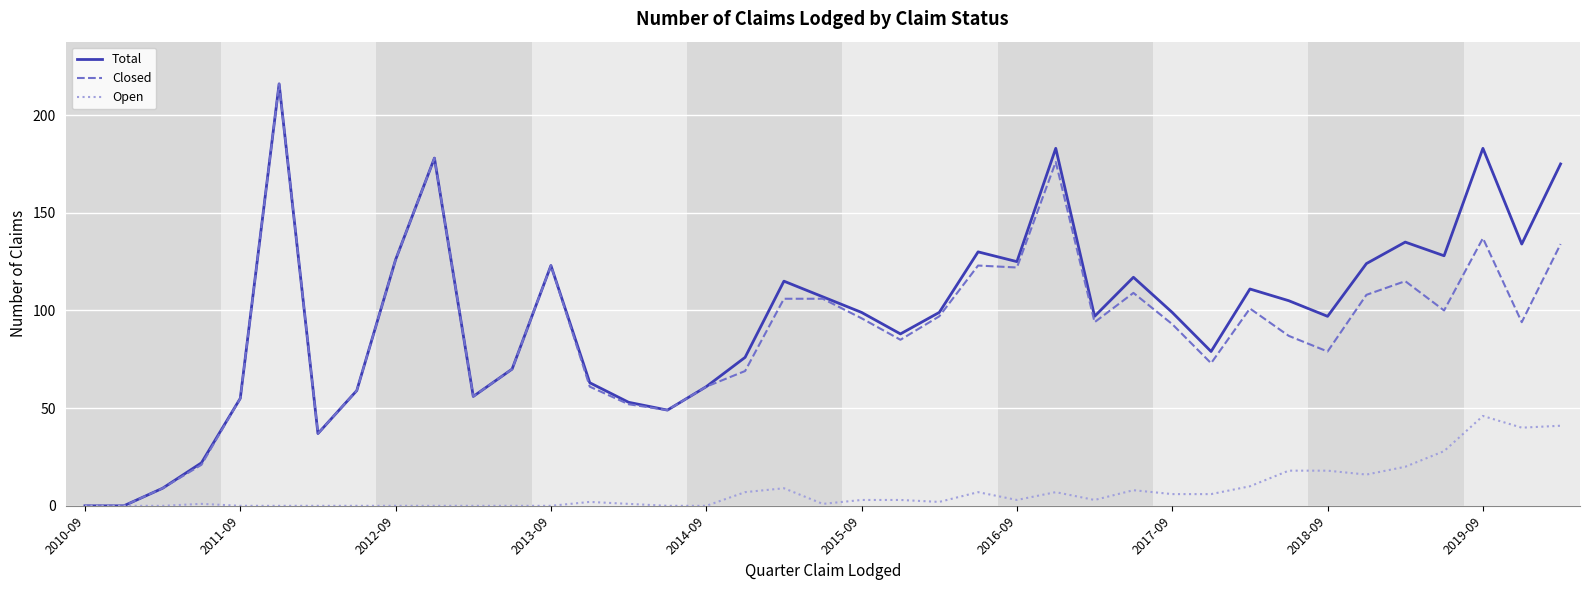

What is the highest value of the Closed series?

216